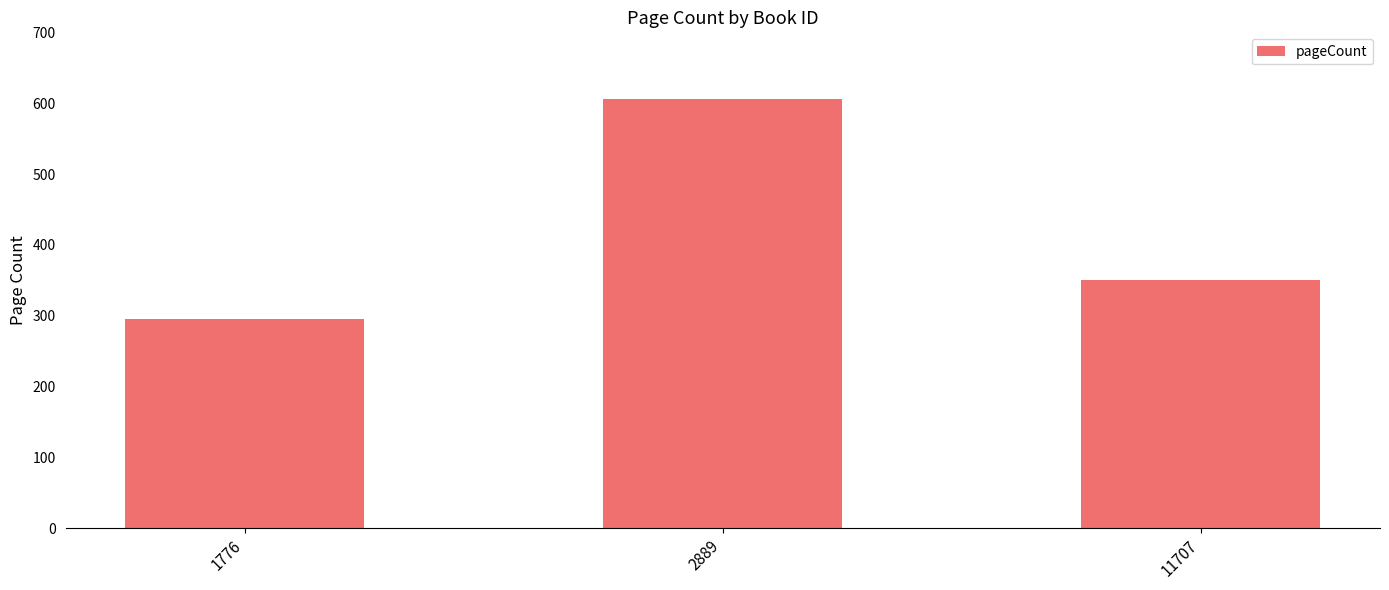

What is the value of the 3rd bar from the left?

350